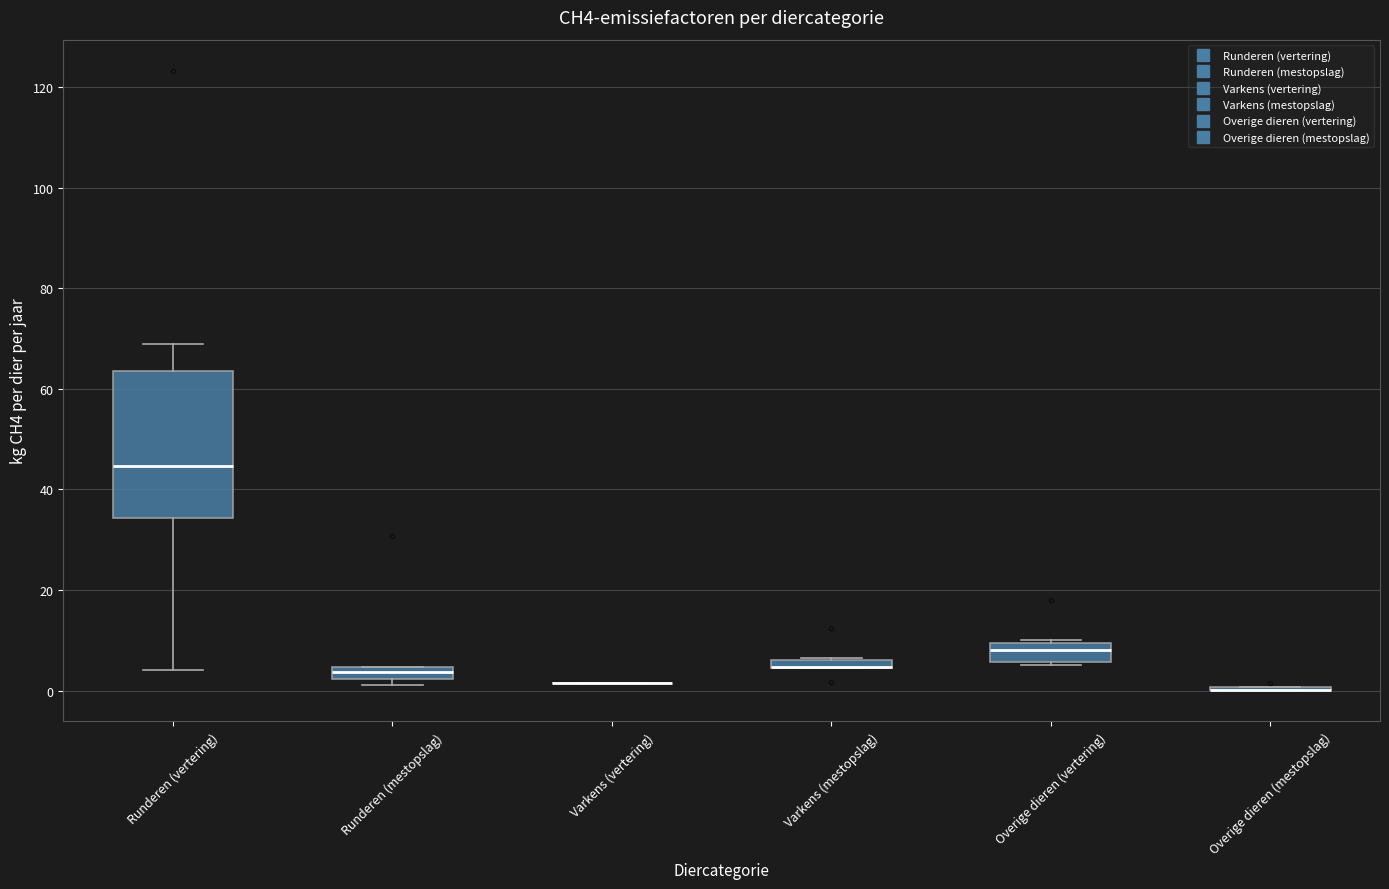

Comparing the boxes themselves (not the whiskers), which one is the tallest?

Runderen (vertering)